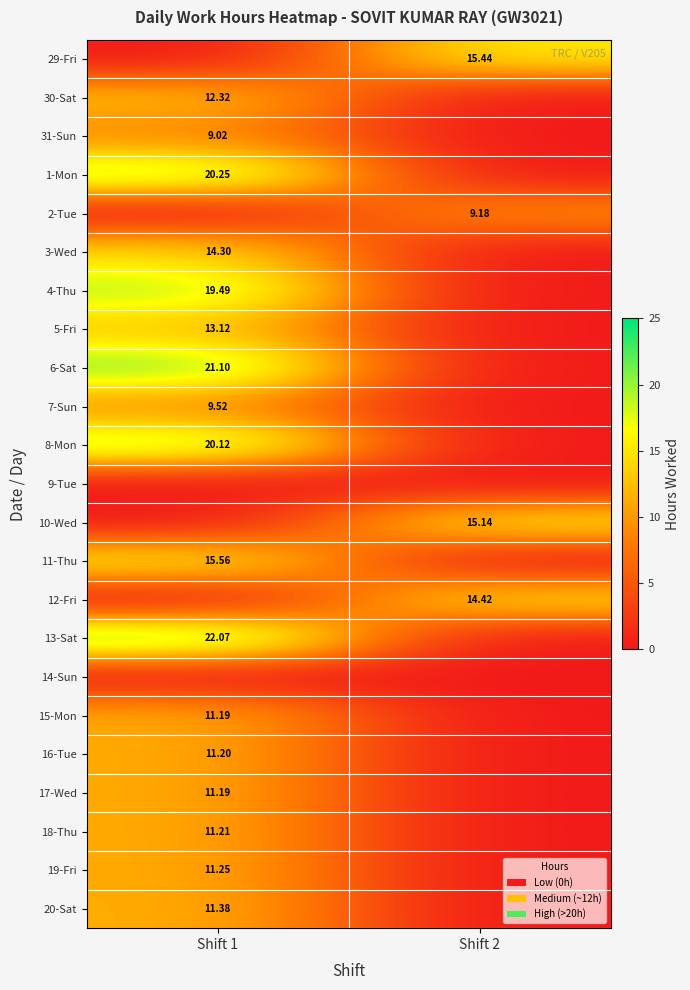

Is the value of 7-Sun at Shift 1 greater than the value of 31-Sun at Shift 1?

Yes